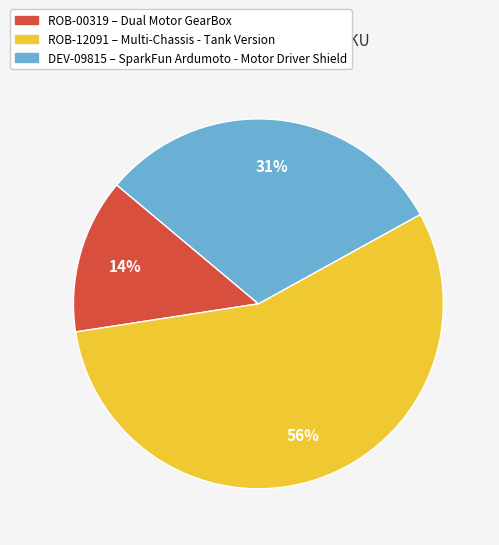

What is the ratio of the value at ROB-00319 to the value at ROB-12091?

0.2